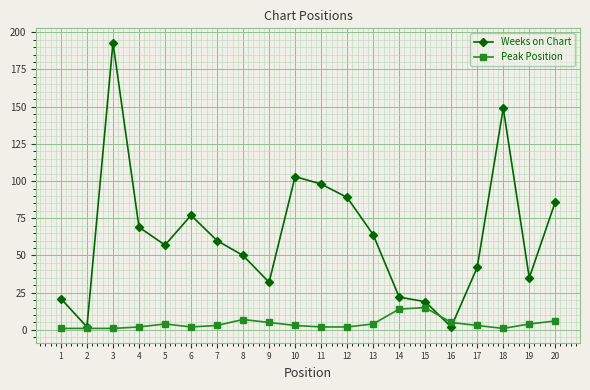

Rank the series at 4 from lowest to highest value.

Peak Position, Weeks on Chart